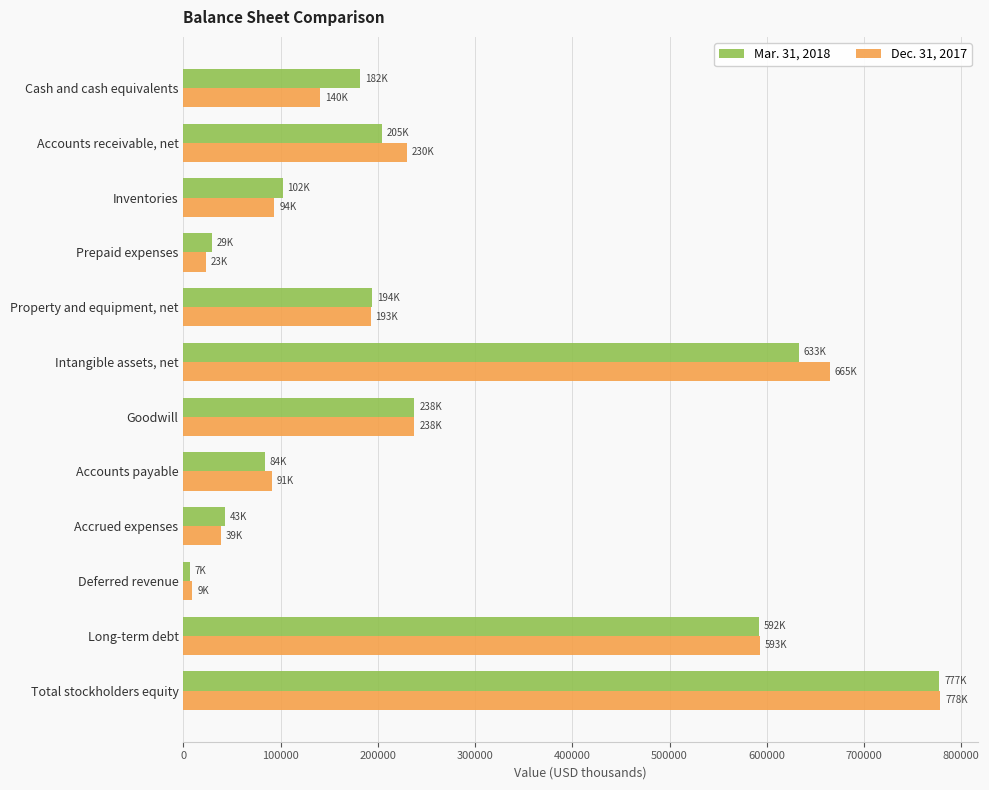

What is the difference between the maximum and minimum values in the Dec. 31, 2017 series?

769110